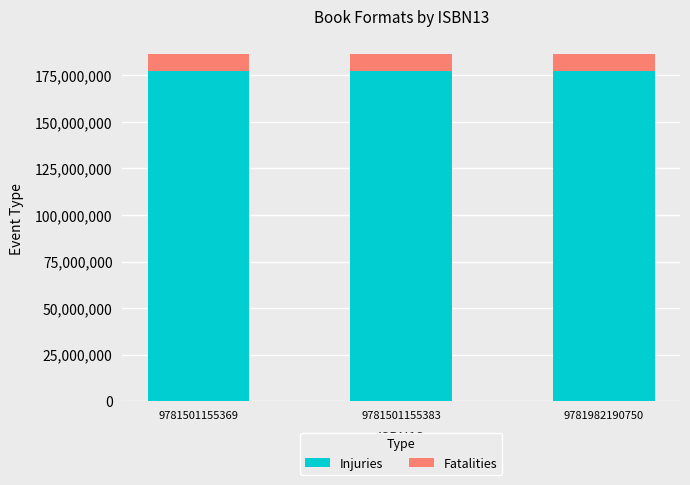

What is the total value across all series at 9781982190750?

186686287.0